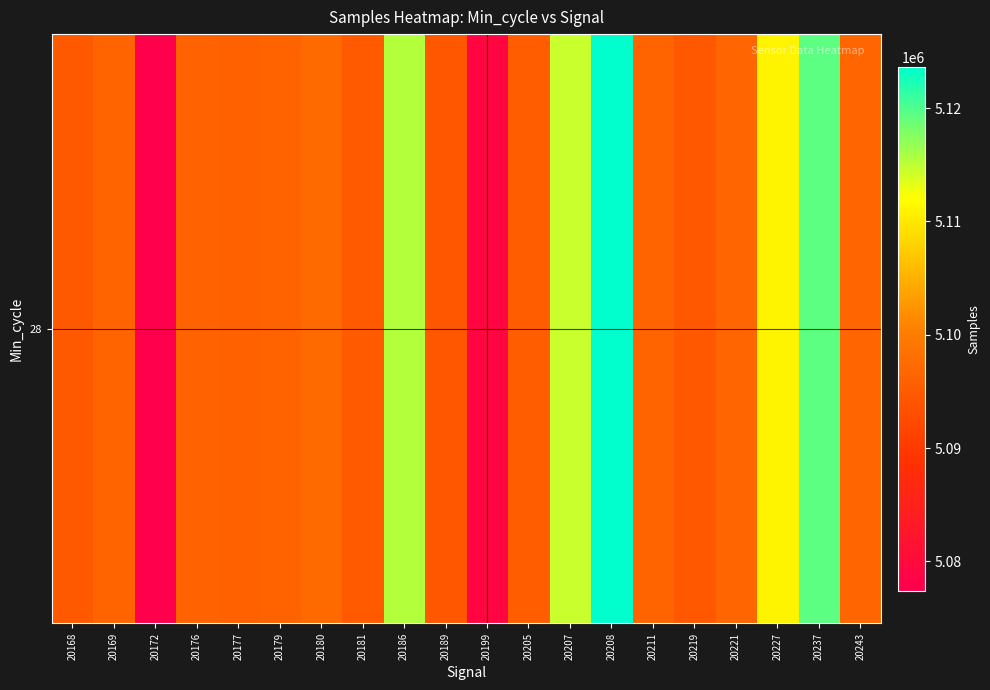

How many values are below 5096431?

10